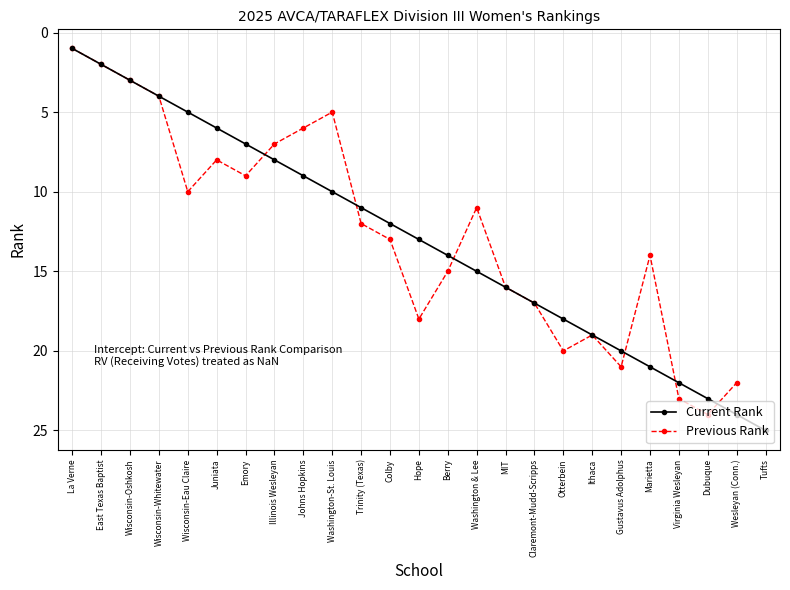

Does the chart have visible grid lines?

Yes